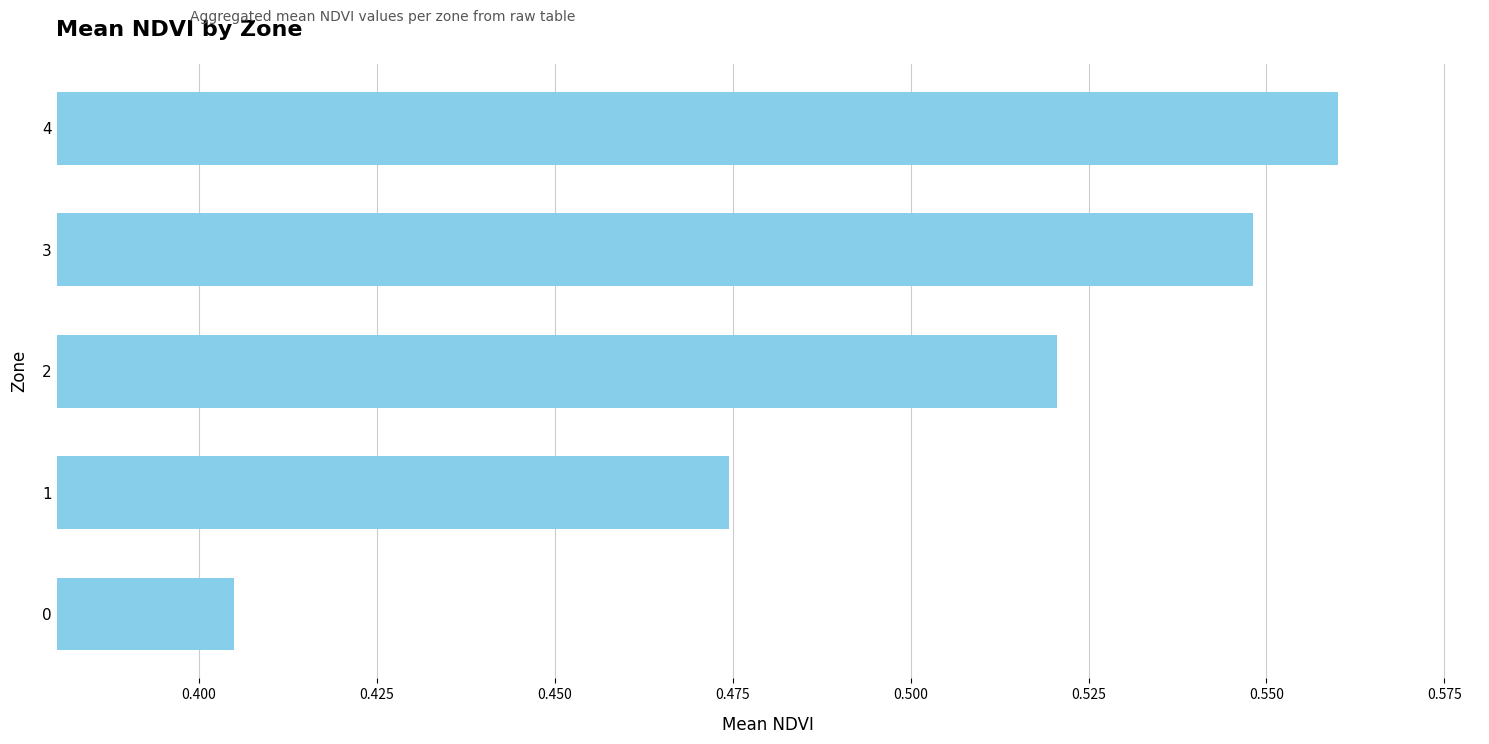

What is the change in value from 0 to 1?

+0.1